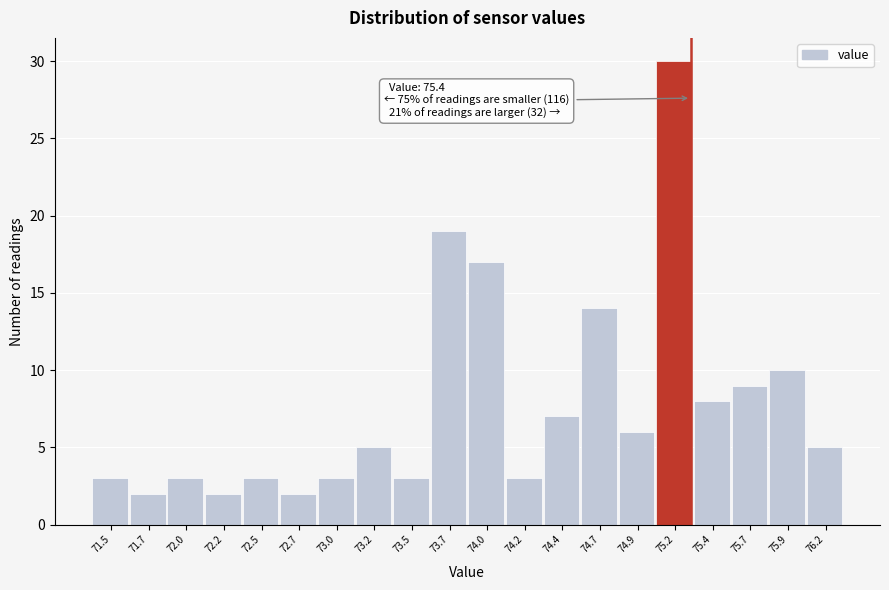

Reading left to right, what are all the values shown in this chart?

3	2	3	2	3	2	3	5	3	19	17	3	7	14	6	30	8	9	10	5